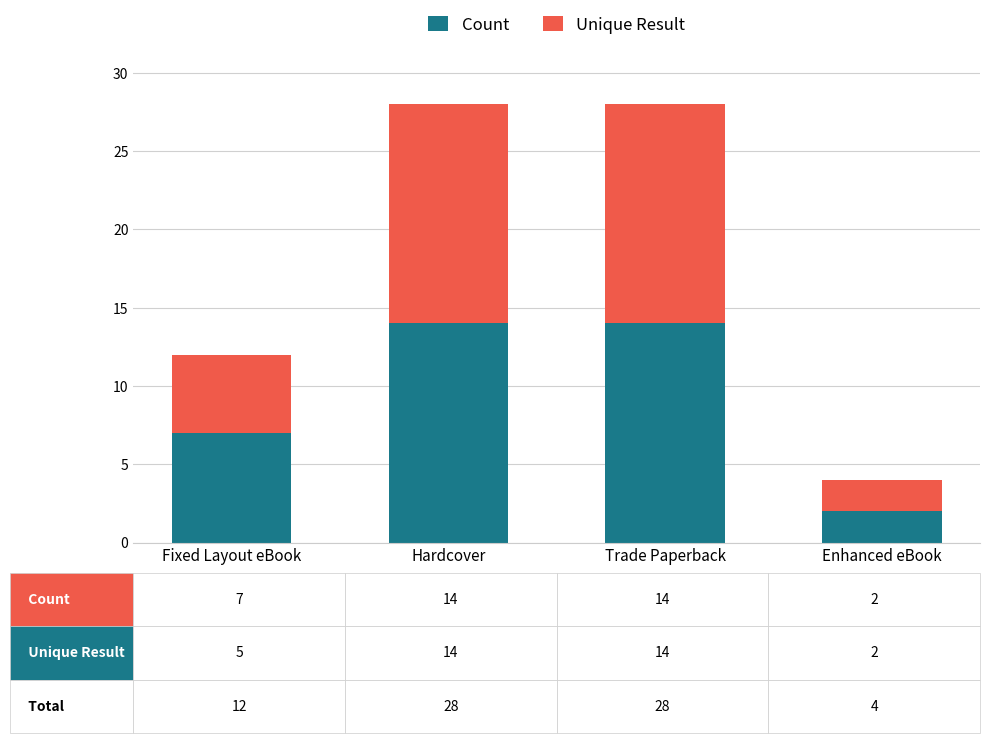

How many series are shown in this chart?

2